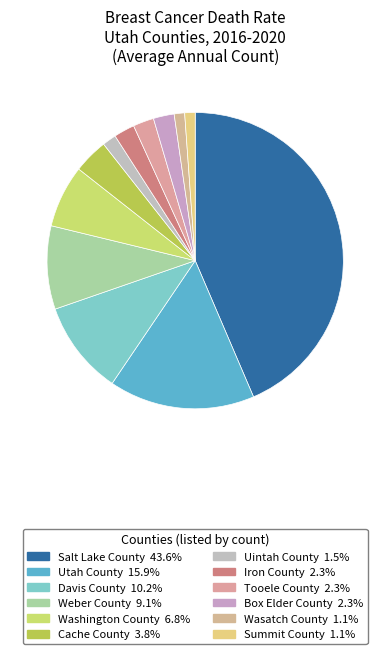

Is it true that Tooele County is 2% of the pie?

True